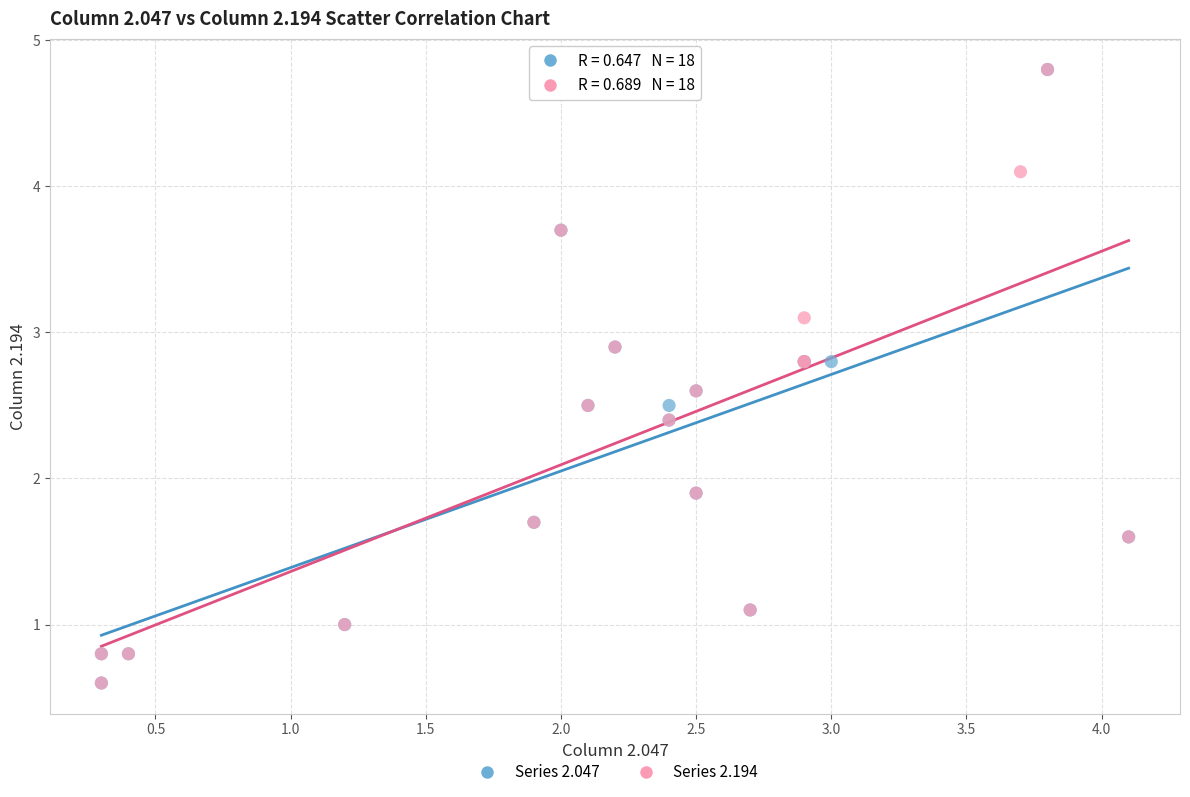

What are all the series names shown in the legend?

Series 2.047, Series 2.194